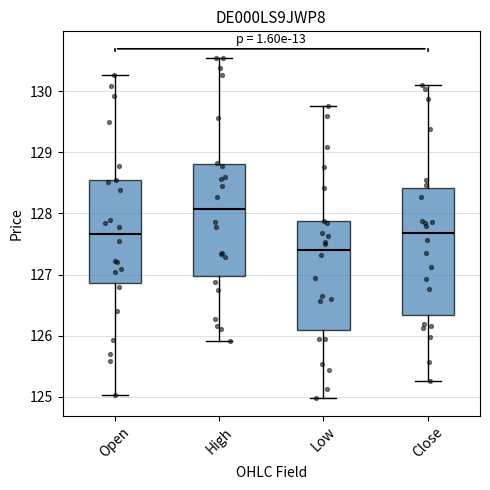

Reading left to right, transcribe this box plot: for each box, give where its median line is, the range the box spans, and where its two whiskers end, as read against the y-axis. The values are not printed on the chart, so give them approximately, as read against the axis.

Open: median 127.7, box 126.9 to 128.5, whiskers 125.0 to 130.3
High: median 128.1, box 127.0 to 128.8, whiskers 125.9 to 130.5
Low: median 127.4, box 126.1 to 127.9, whiskers 125.0 to 129.8
Close: median 127.7, box 126.3 to 128.4, whiskers 125.3 to 130.1